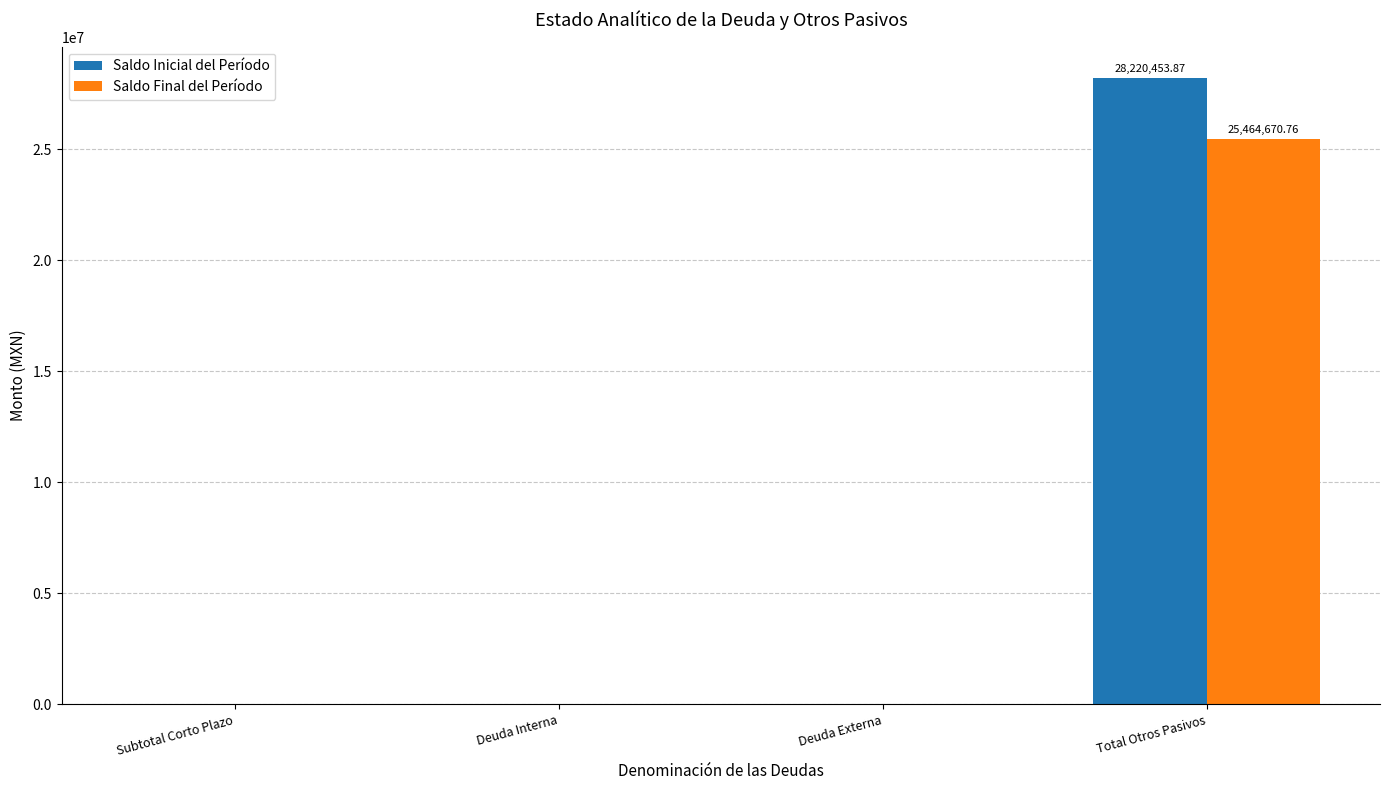

Reading left to right, what are all the values shown in this chart?

Saldo Inicial del Período: 0.0	0.0	0.0	28220453.9
Saldo Final del Período: 0.0	0.0	0.0	25464670.8